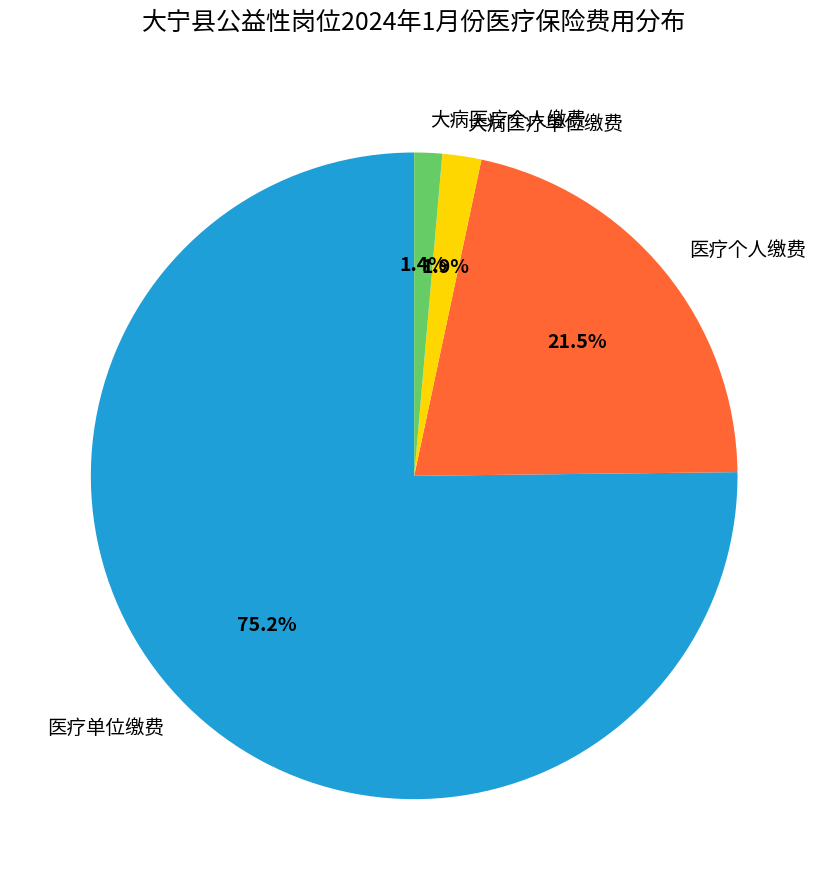

Which slice represents more than half of the pie?

医疗单位缴费